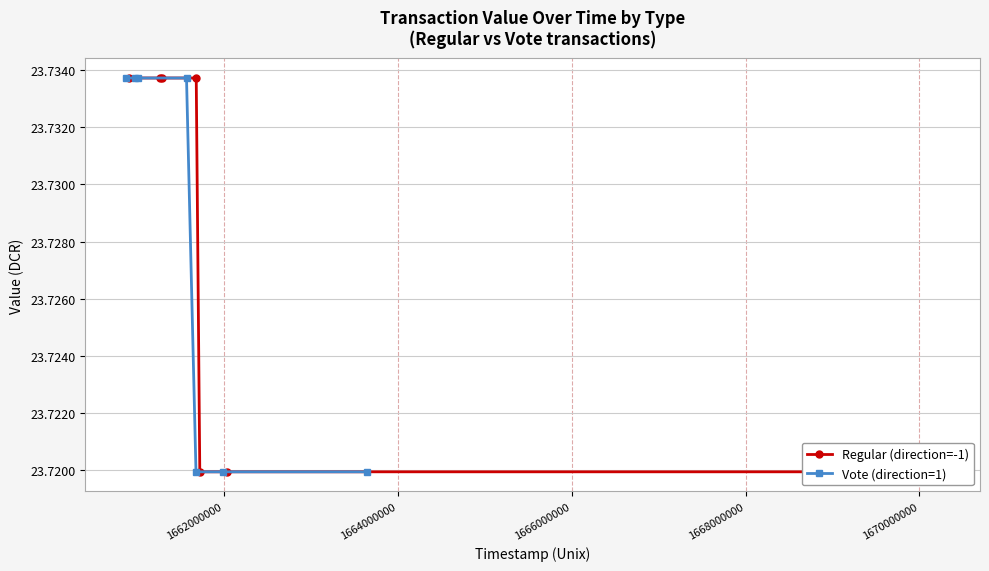

What is the maximum value shown in the chart?

23.7